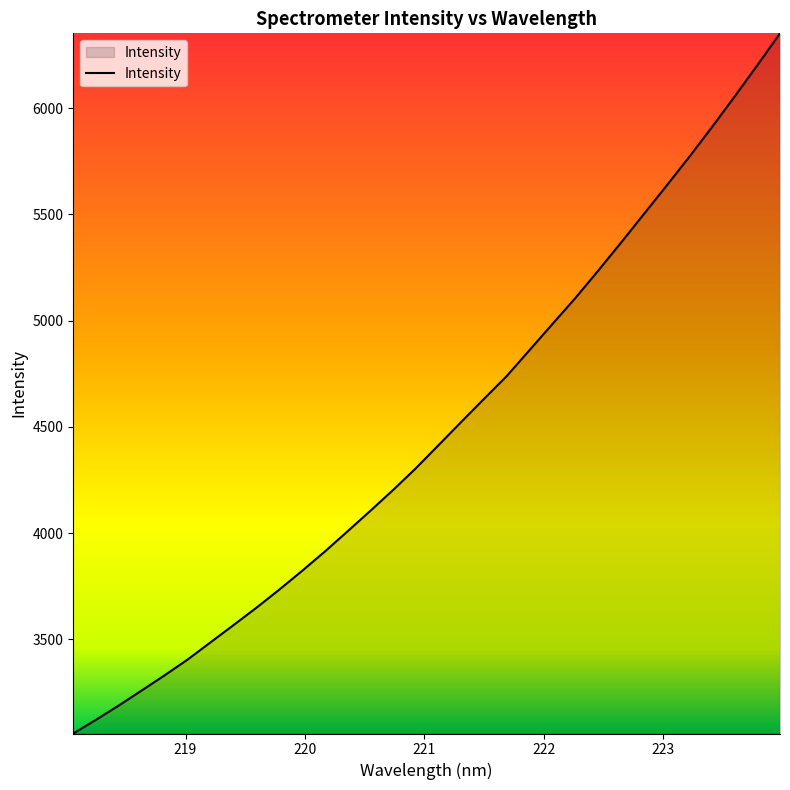

What is the minimum value shown in the chart?

3056.8